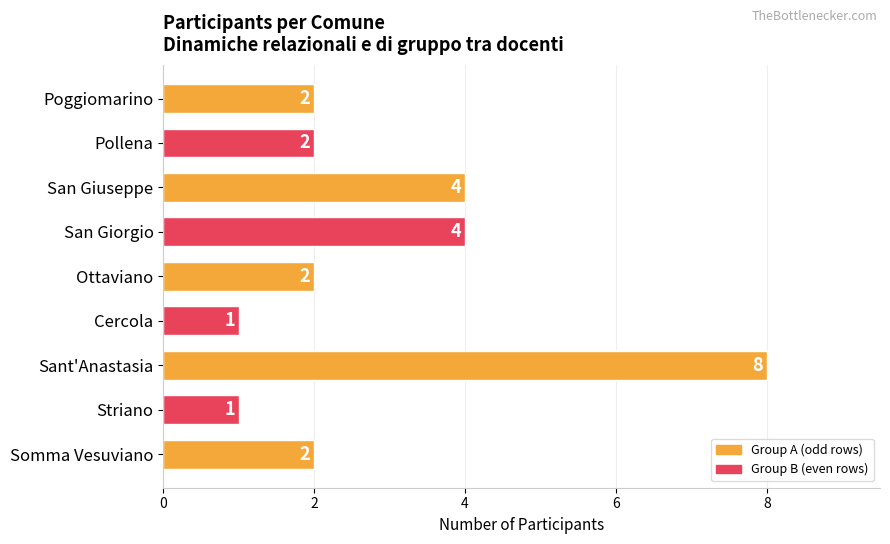

How many values are below 2?

2